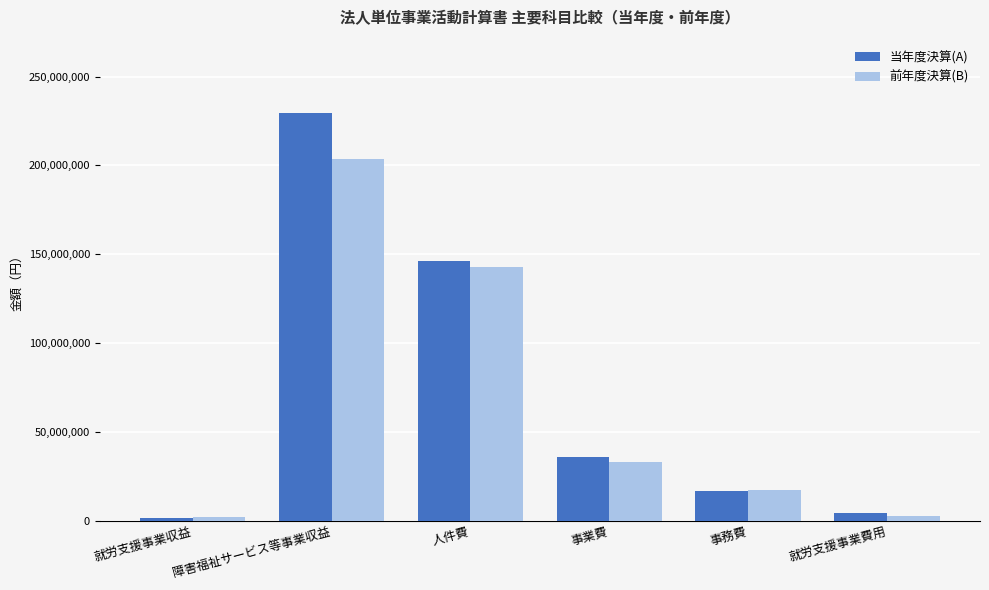

List the series in order of their overall mean, highest first.

当年度決算(A), 前年度決算(B)